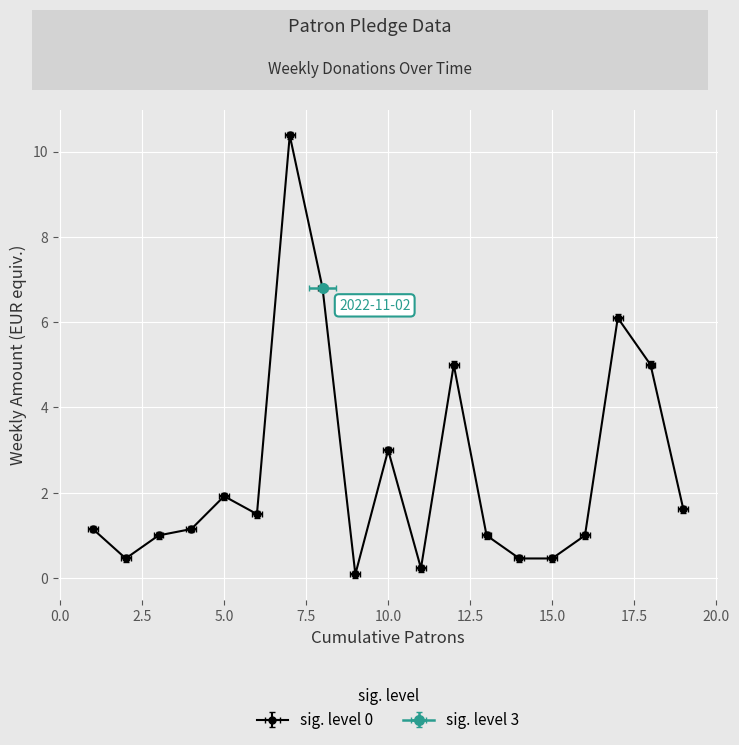

What is the sum of all weekly_amount_eur values?

48.5